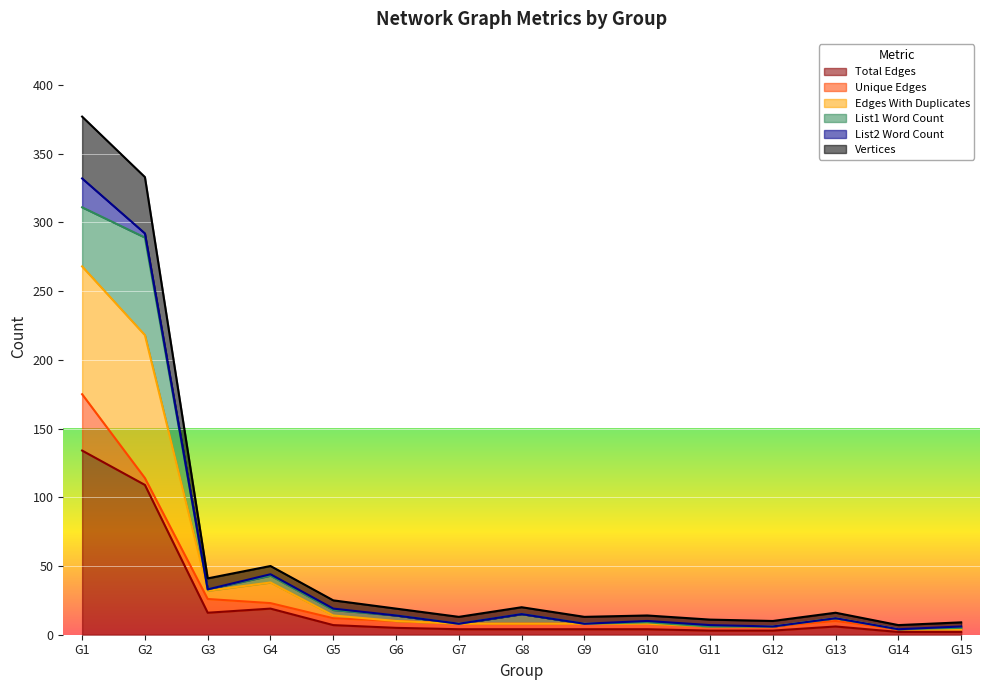

What is the highest value of the Total Edges series?

134